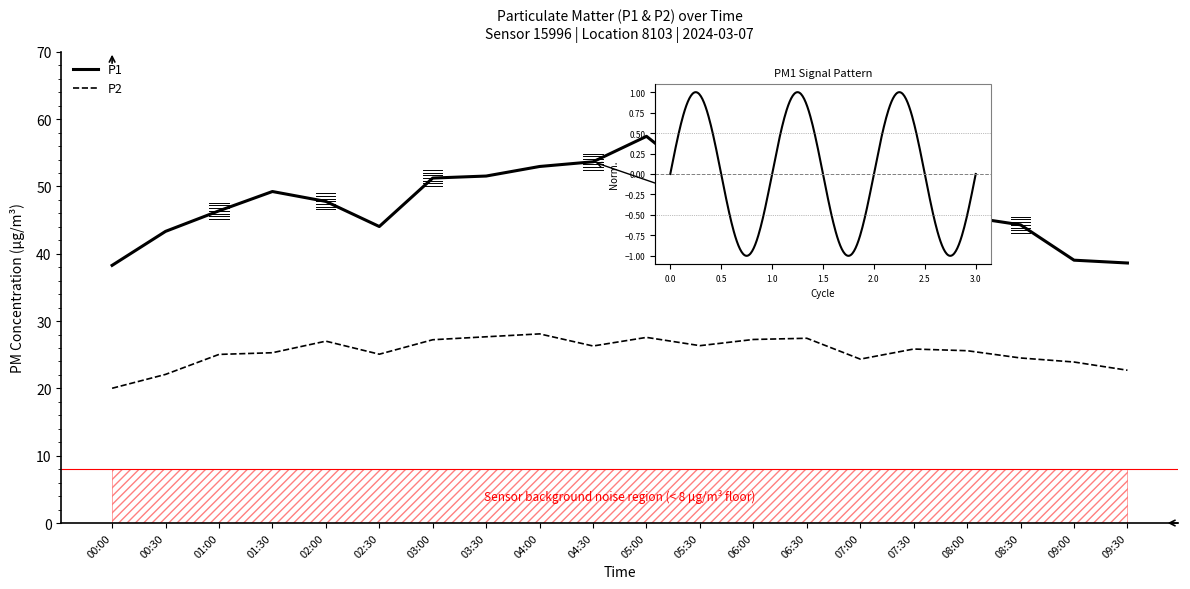

Reading left to right, extract all data points from this chart.

P1: 00:00=38.3	00:30=43.3	01:00=46.4	01:30=49.2	02:00=47.8	02:30=44.0	03:00=51.2	03:30=51.5	04:00=53.0	04:30=53.7	05:00=57.5	05:30=51.1	06:00=54.5	06:30=54.8	07:00=45.5	07:30=49.5	08:00=45.5	08:30=44.3	09:00=39.0	09:30=38.6
P2: 00:00=20.0	00:30=22.1	01:00=25.1	01:30=25.3	02:00=27.0	02:30=25.1	03:00=27.2	03:30=27.7	04:00=28.1	04:30=26.3	05:00=27.6	05:30=26.4	06:00=27.3	06:30=27.4	07:00=24.4	07:30=25.9	08:00=25.6	08:30=24.5	09:00=23.9	09:30=22.7